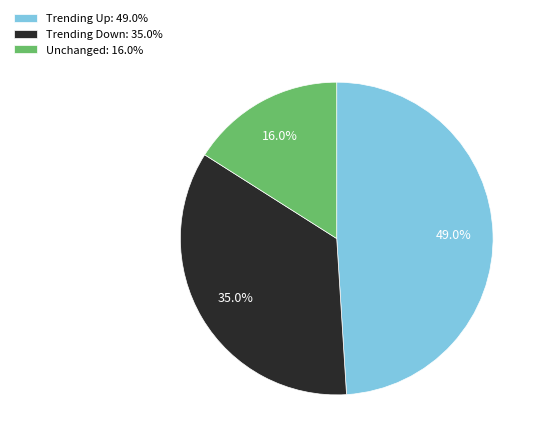

Is the sum of Trending Down: 35.0% and Unchanged: 16.0% greater than half?

Yes